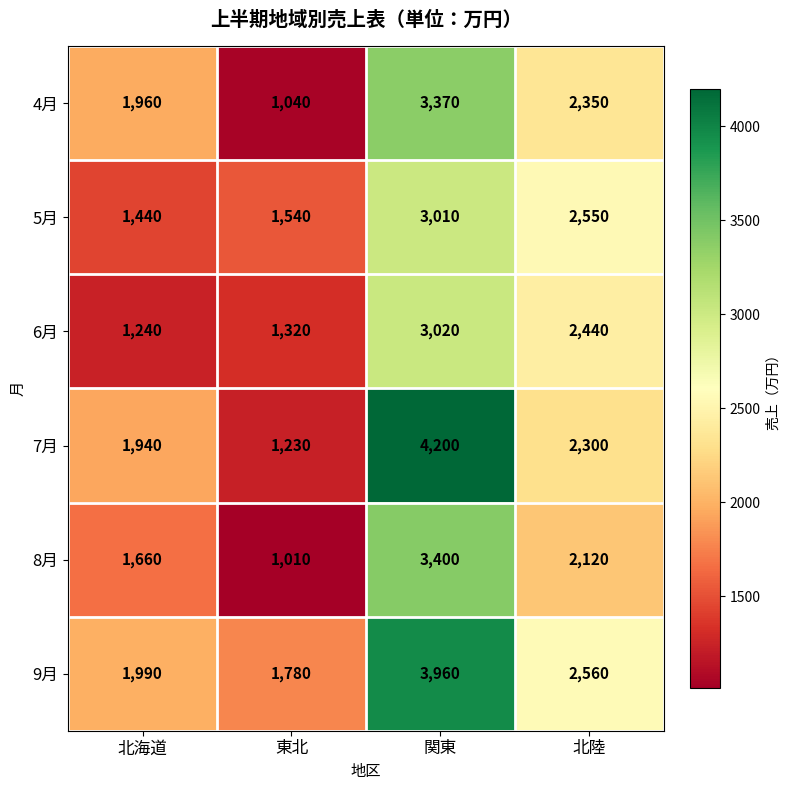

Which series has the widest spread of values?

7月